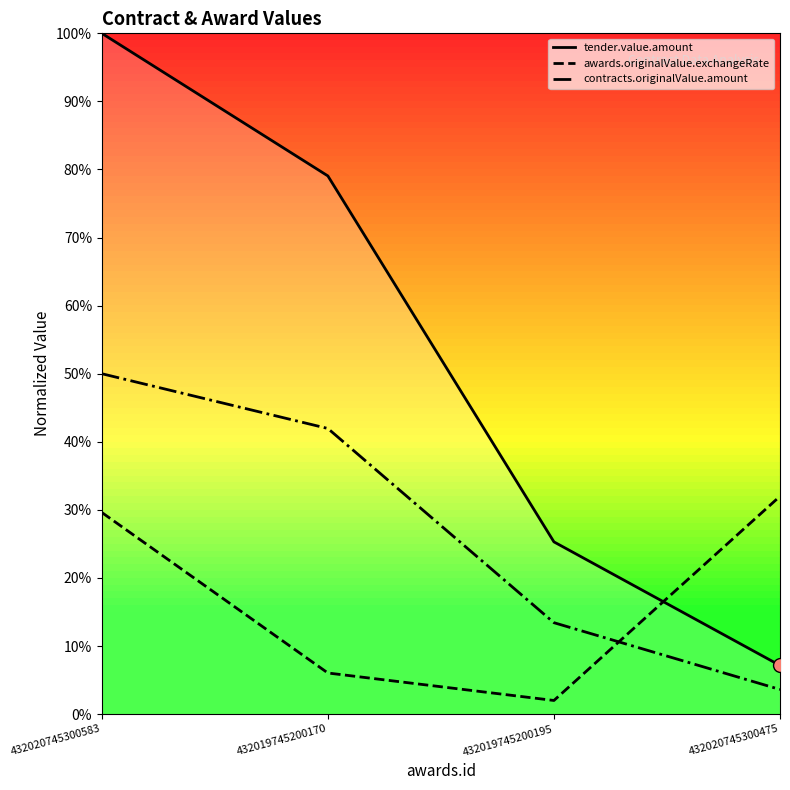

What is the total value across all series at 432020745300475?

0.4